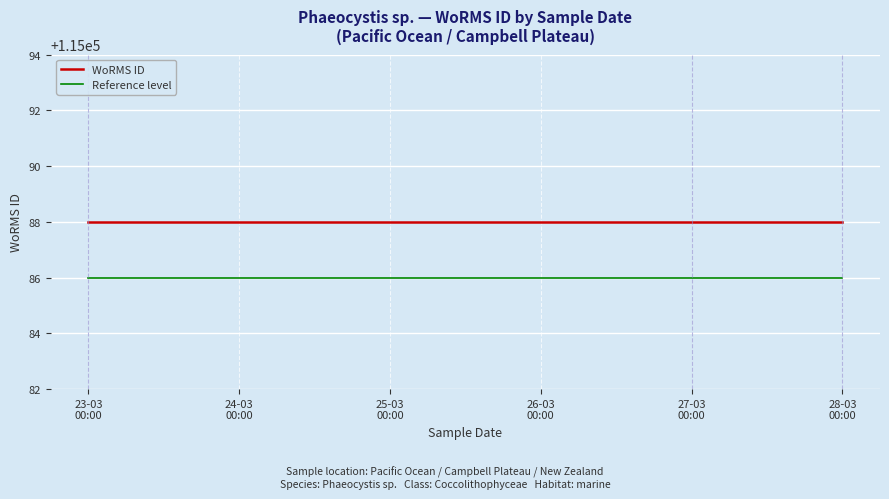

True or false: Reference level has a value of 155757 at 24-03
00:00.

False